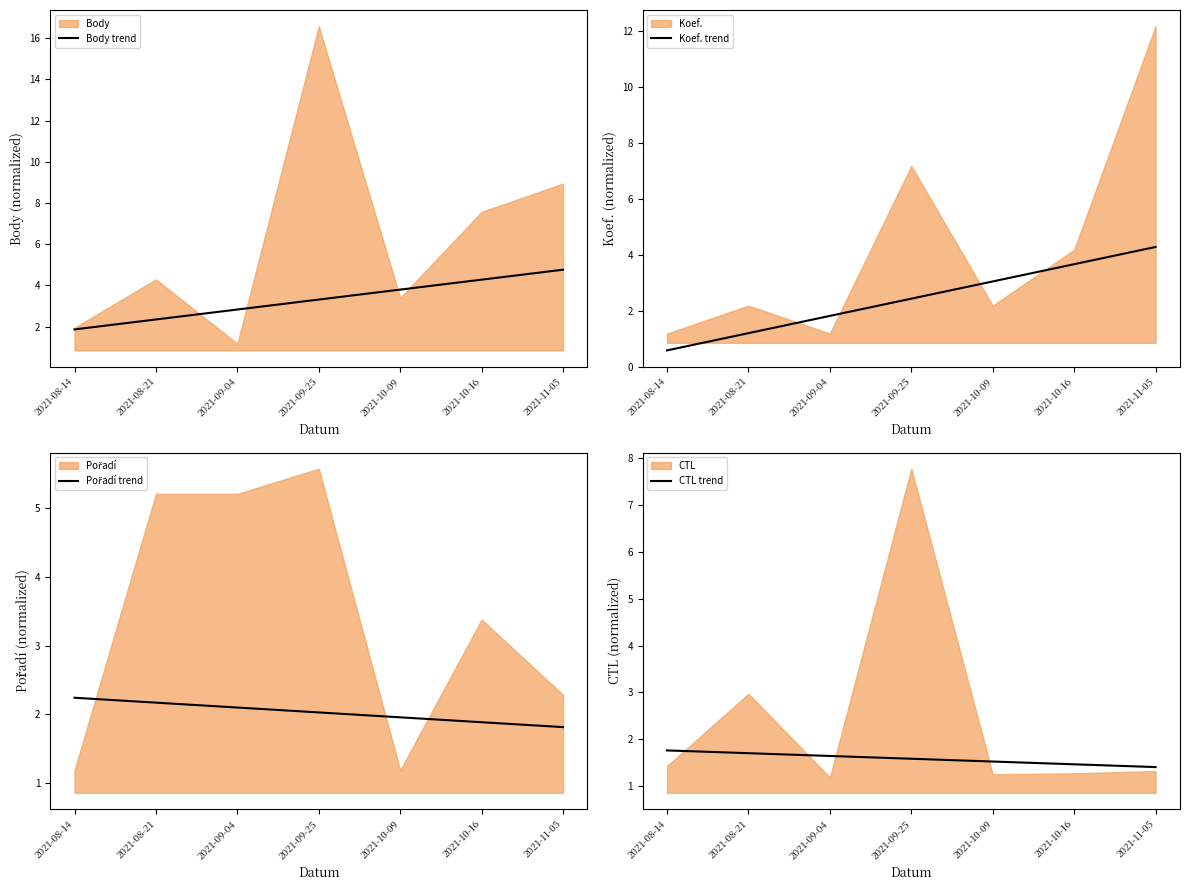

What is the minimum value for Koef. trend?

0.6